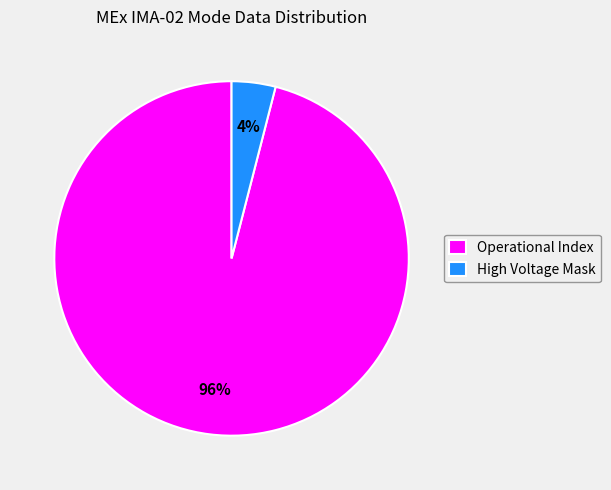

How many segments does this pie chart have?

2